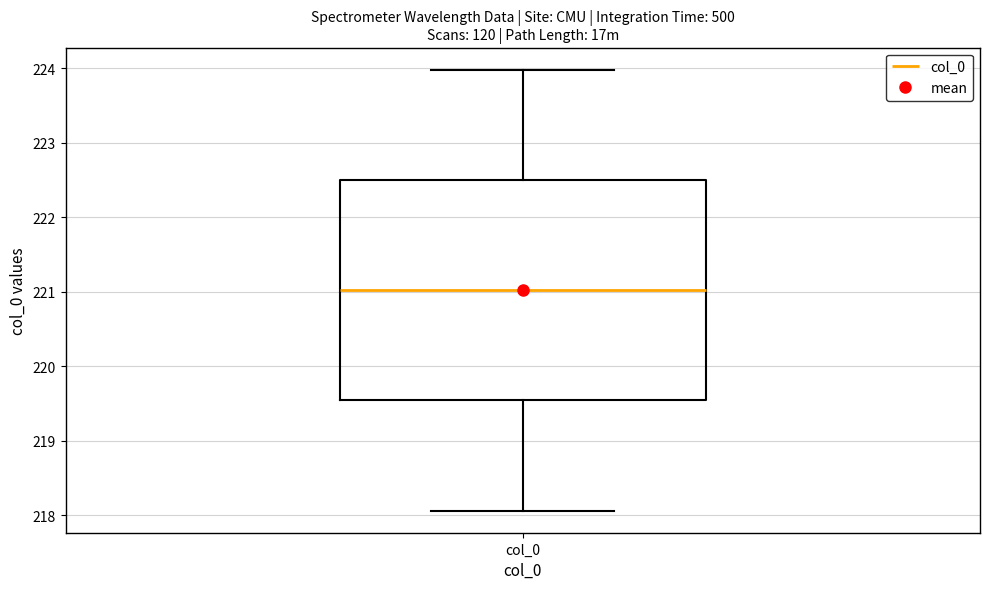

Transcribe this box plot: give where the median line is, the range the box spans, and where the two whiskers end, as read against the y-axis. The values are not printed on the chart, so give them approximately, as read against the axis.

median 221.0, box 219.5 to 222.5, whiskers 218.1 to 224.0